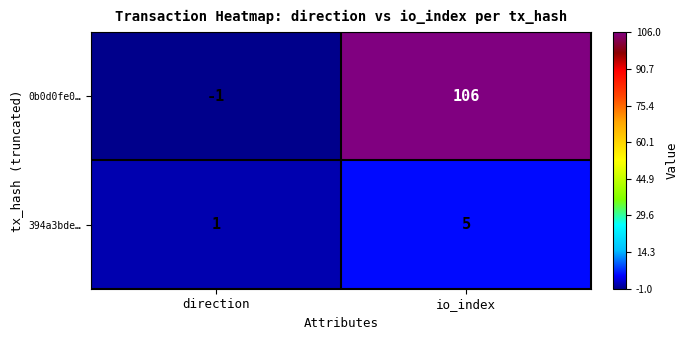

Where is 394a3bde… nearest to the value 3?

direction